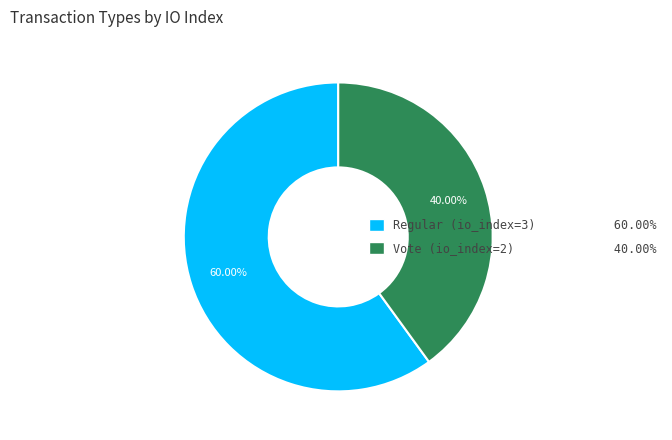

The Vote (io_index=2) slice represents 49% of the pie. True or false?

False